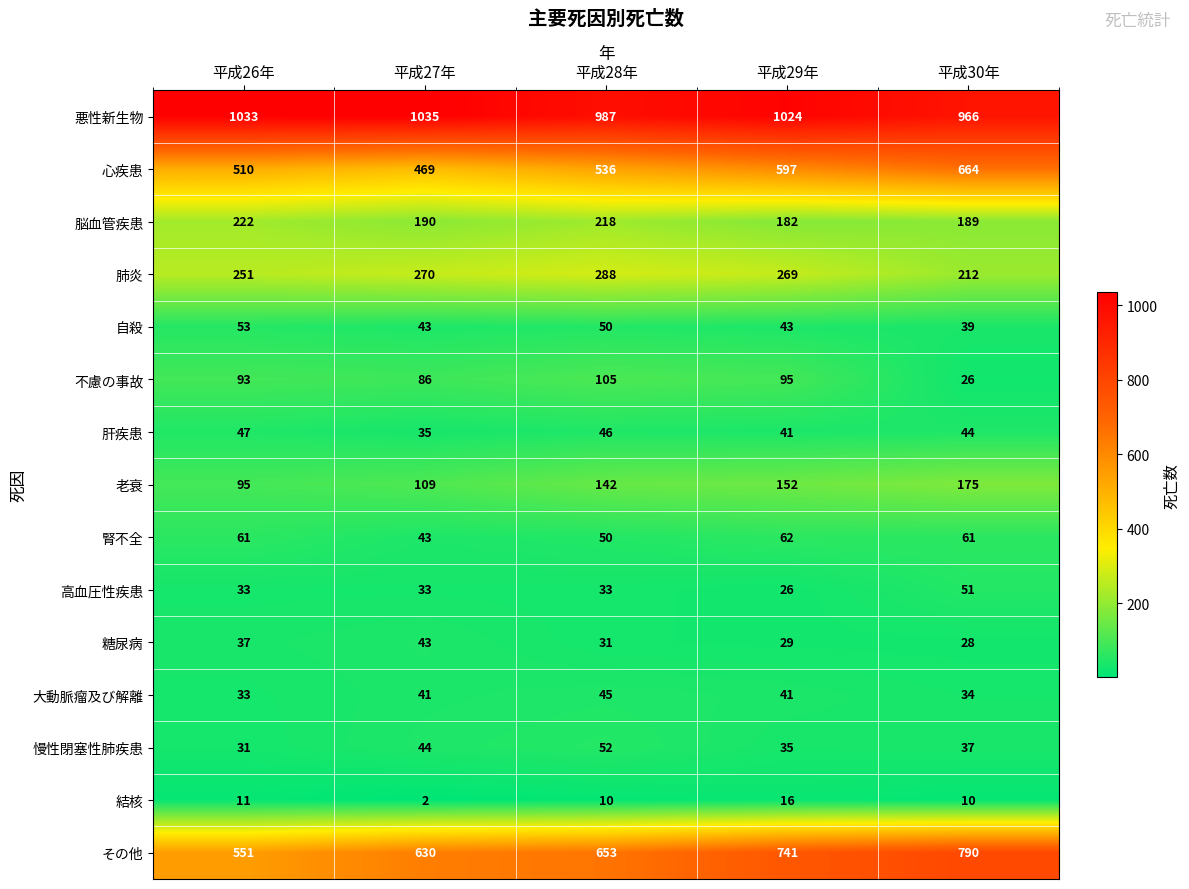

Count the number of categories in the chart.

5